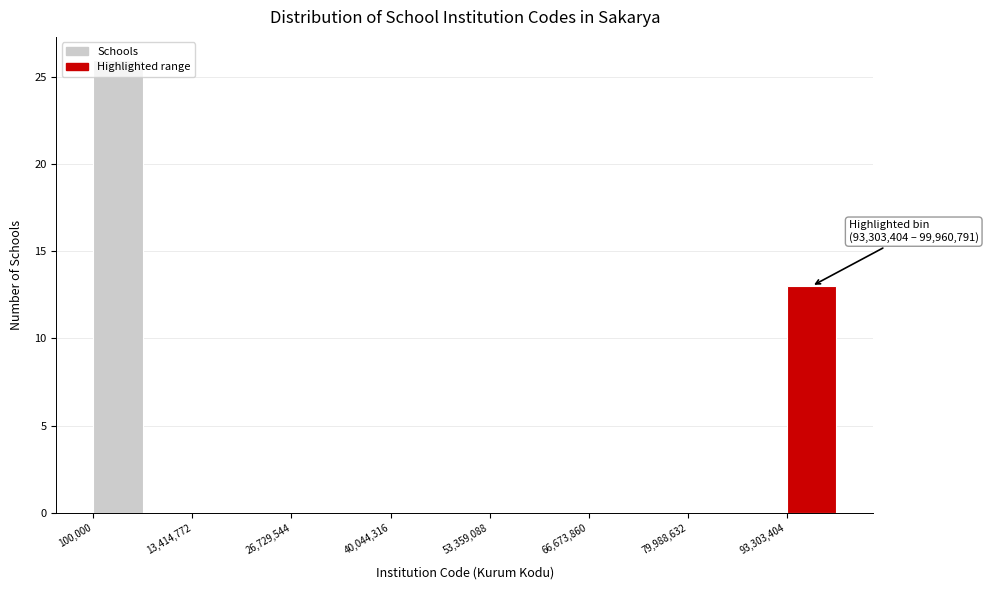

Around what value on the x-axis is the tallest bar? Give the approximate position of its centre, as read against the axis.

4000000